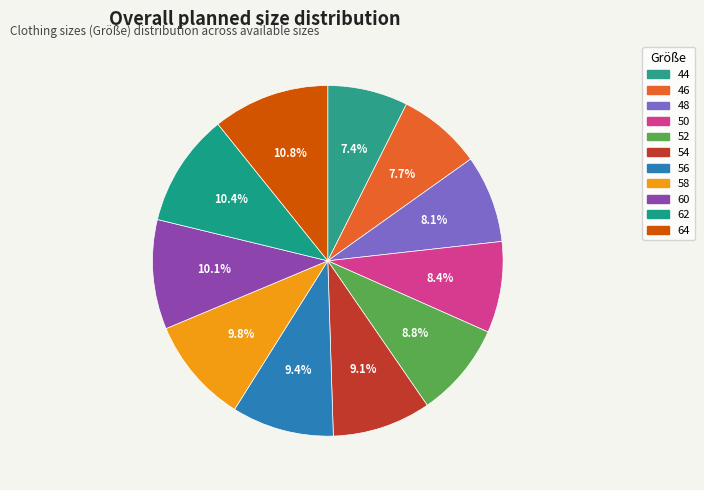

The 48 slice represents 3% of the pie. True or false?

False